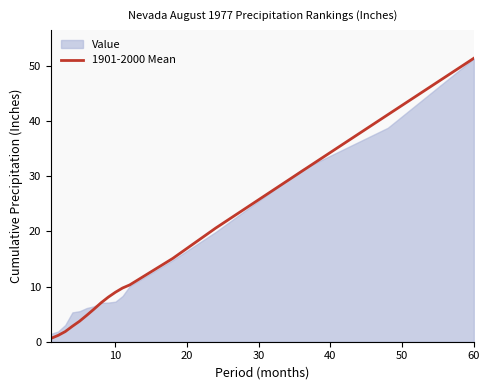

What is the smallest value displayed?

0.6